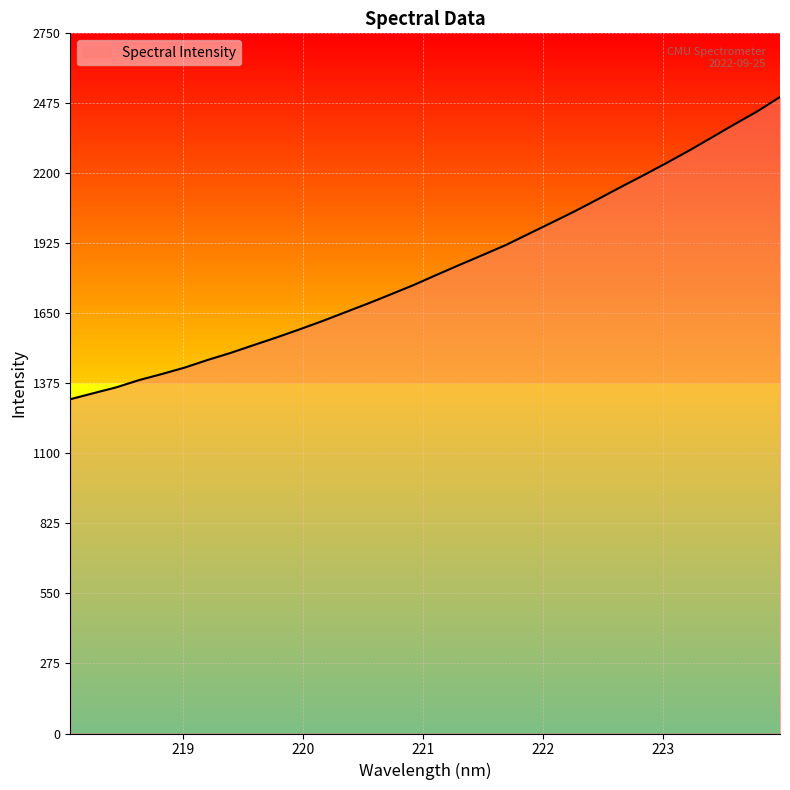

What is the difference between the maximum and minimum values?

1187.5